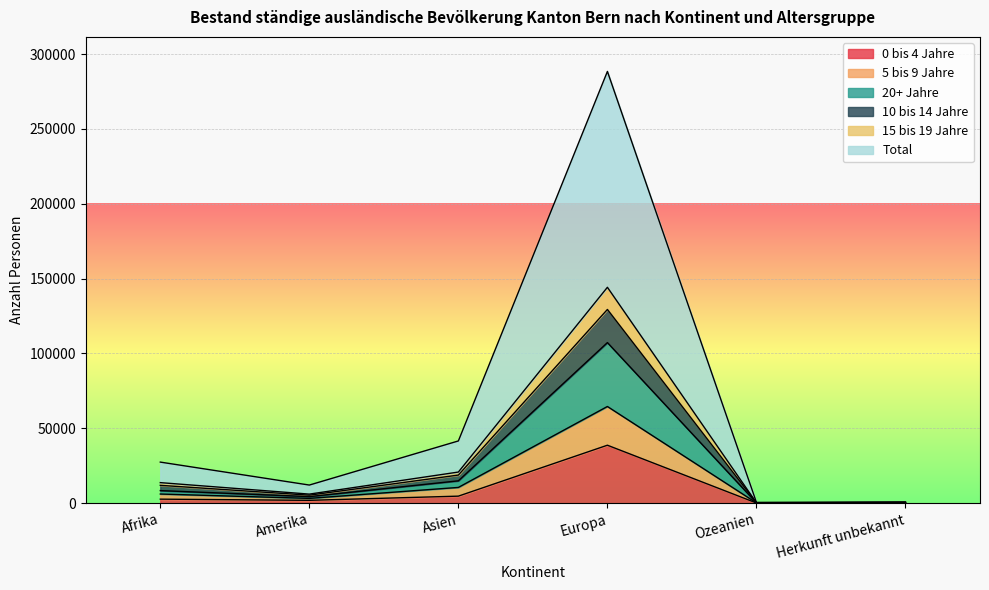

What is the maximum value shown in the chart?

288380